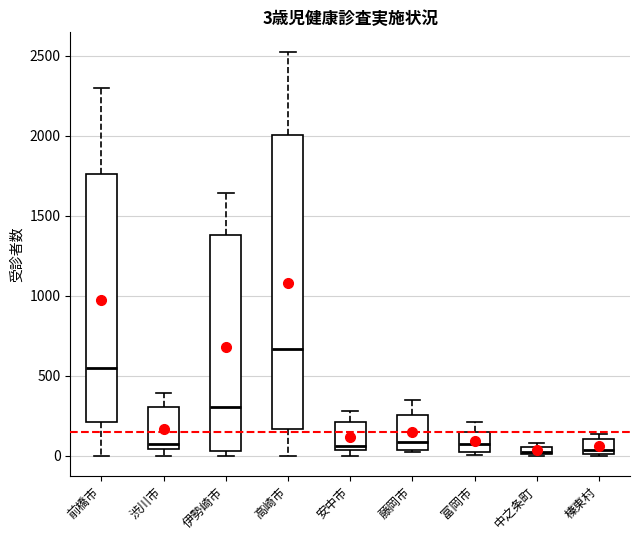

Which box is the tallest, from its lower edge to its upper edge?

高崎市